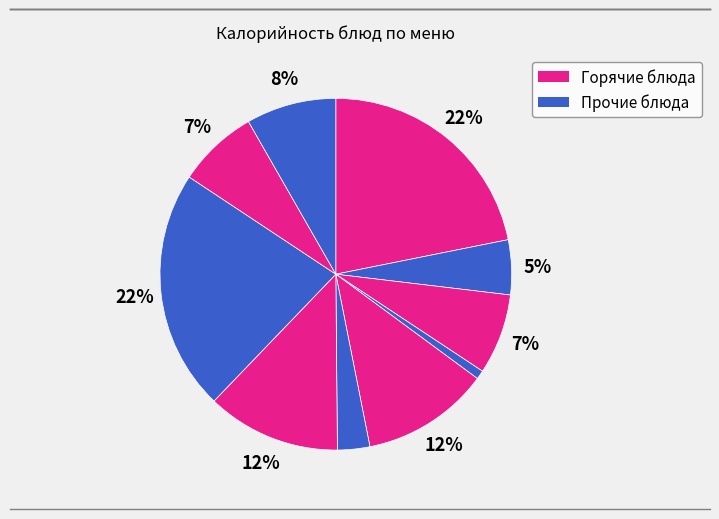

Does any single category account for the majority?

No